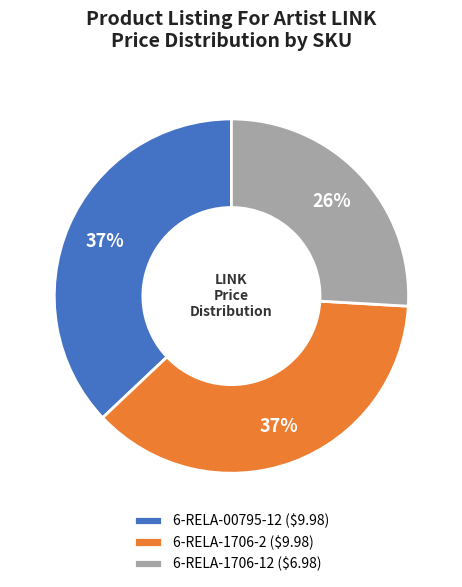

How many segments does this pie chart have?

3